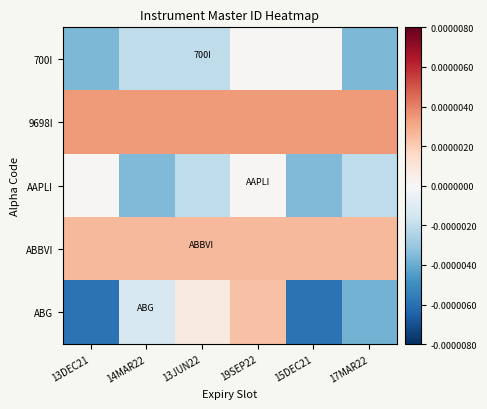

Rank the series at 19SEP22 from lowest to highest value.

700I, AAPLI, ABG, ABBVI, 9698I